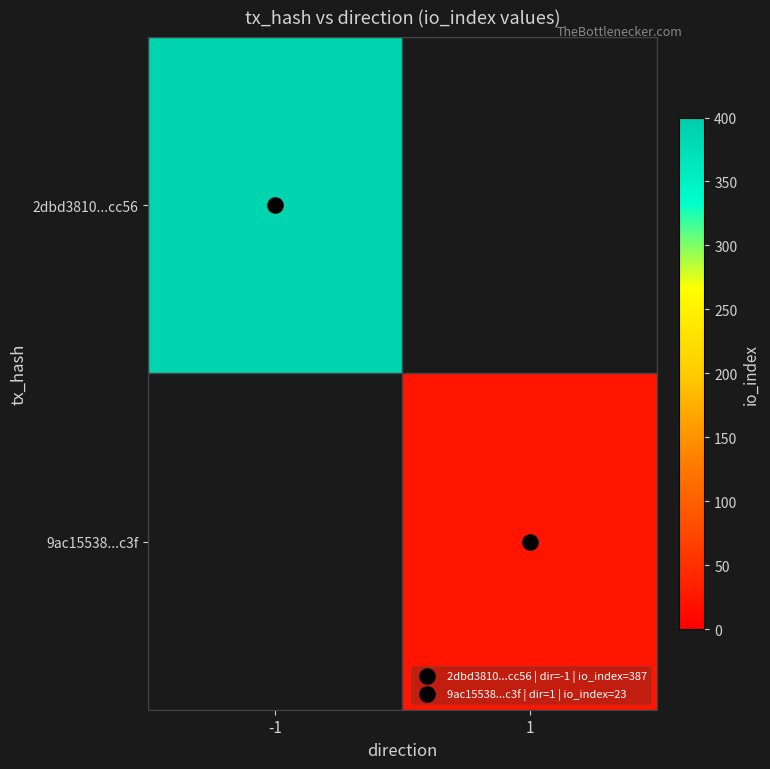

At which label does 9ac15538...c3f reach its minimum?

-1